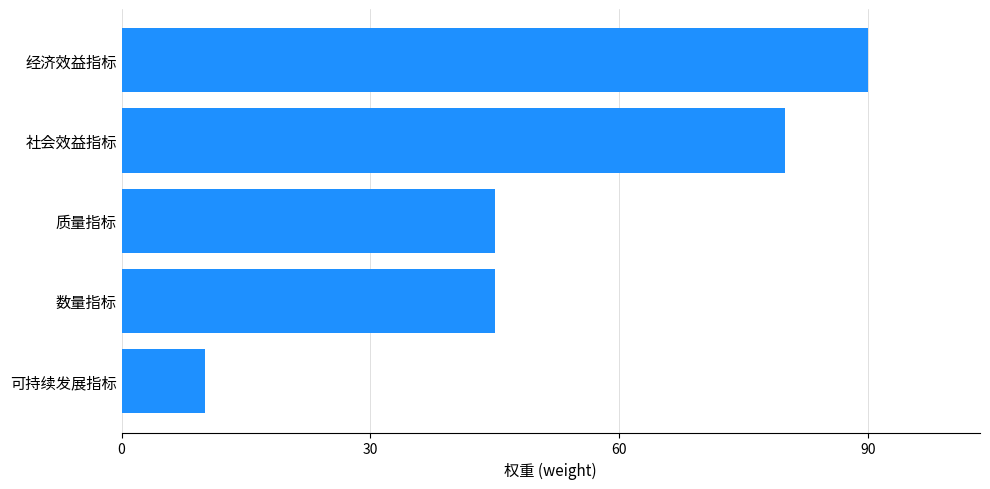

What is the maximum value shown in the chart?

90